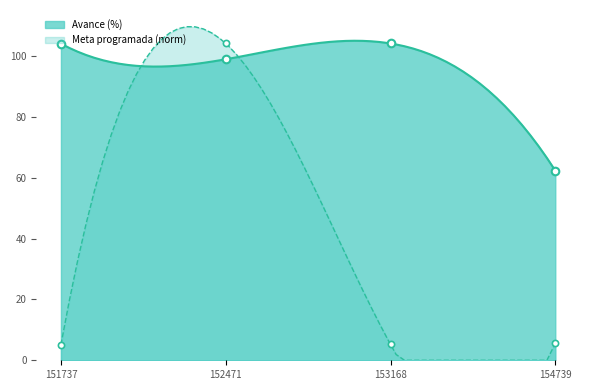

What is the highest value of the Meta programada (norm) series?

109.7